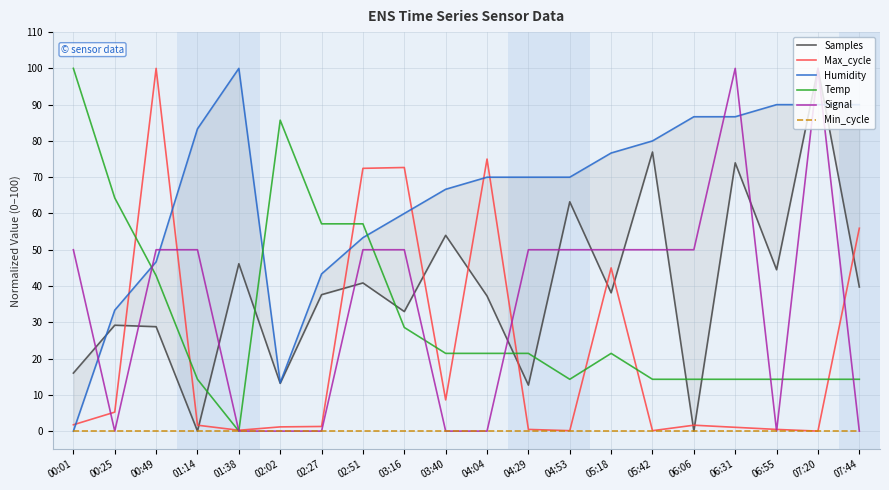

Where does the Signal series first go above 50?

06:31